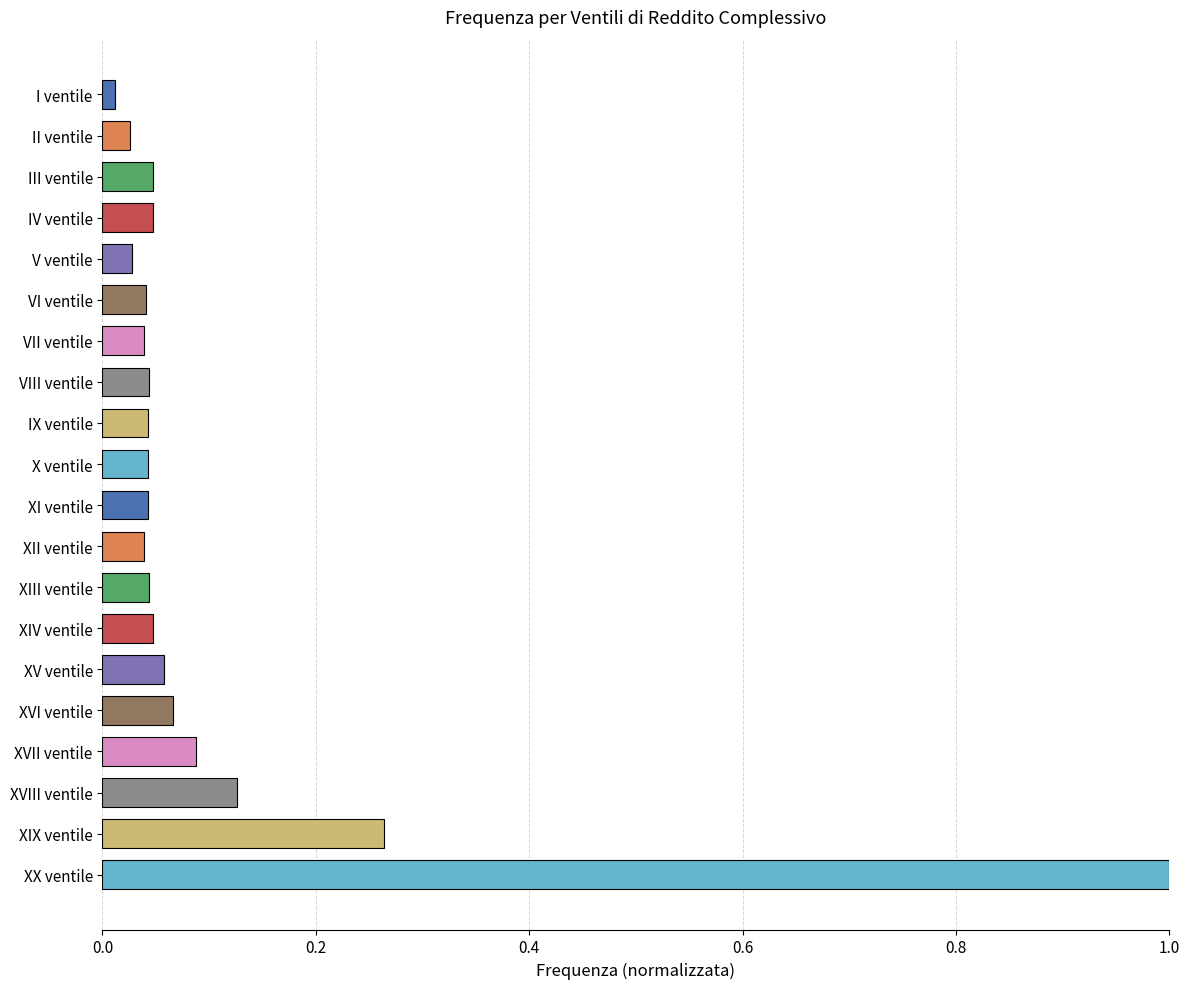

What is the difference between the maximum and minimum values?

1.0